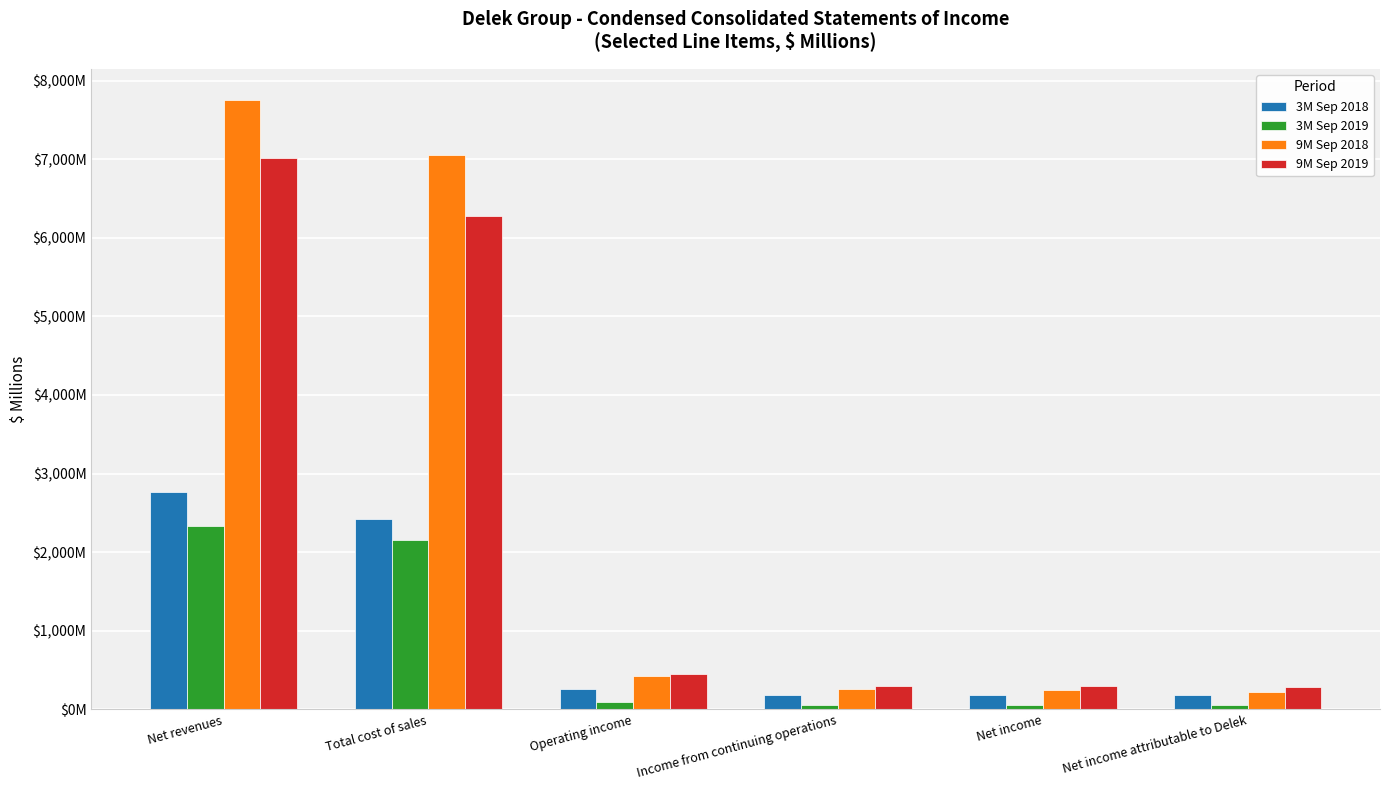

What is the label of the 5th bar from the left?

Net income